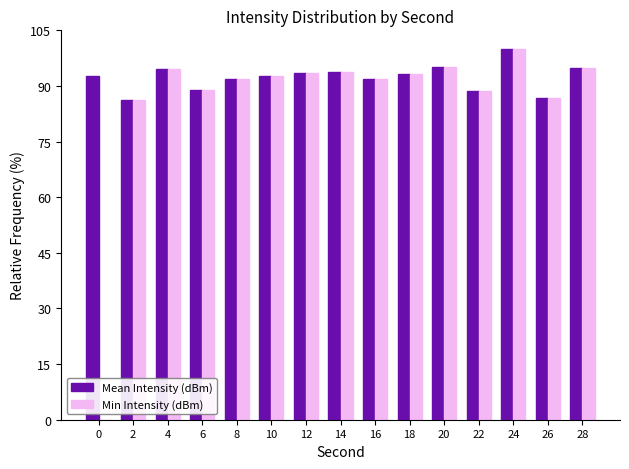

Which series has the largest total across all categories?

Mean Intensity (dBm)